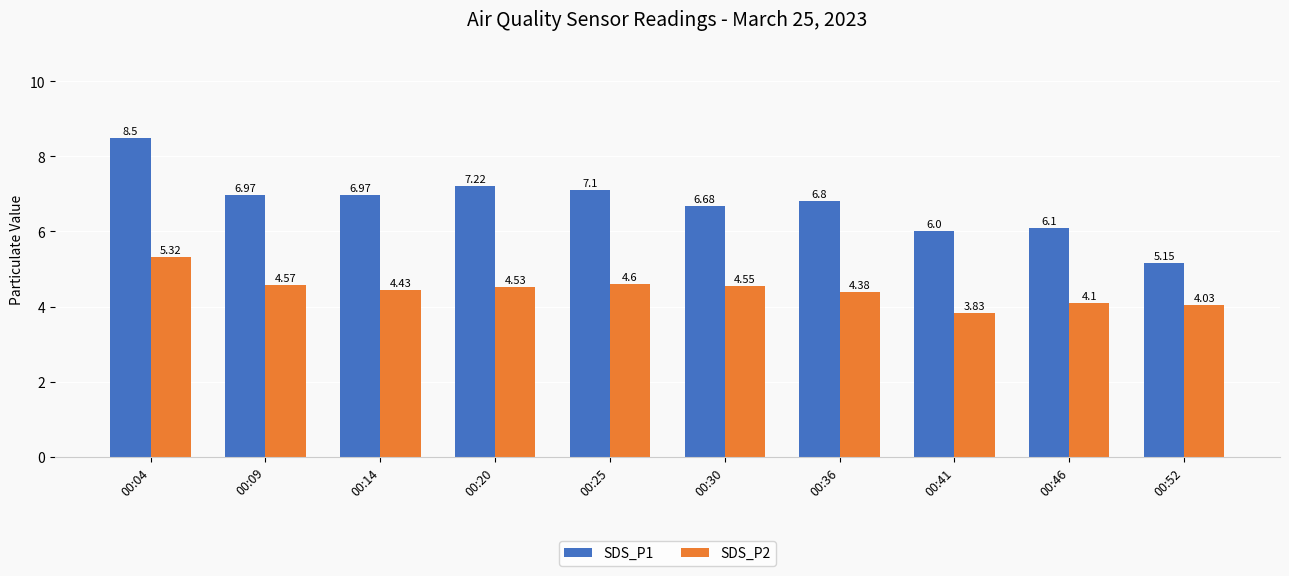

Rank the series by their average value, from highest to lowest.

SDS_P1, SDS_P2